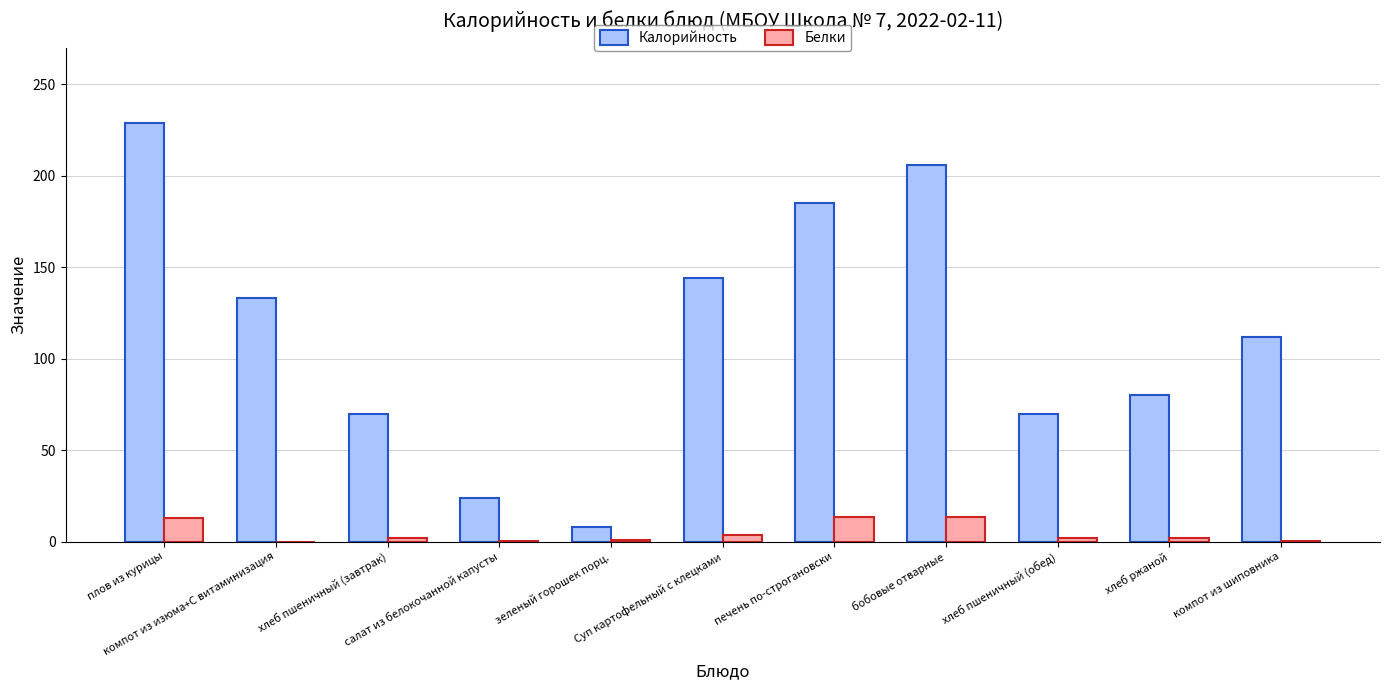

How many data points does each series have?

11